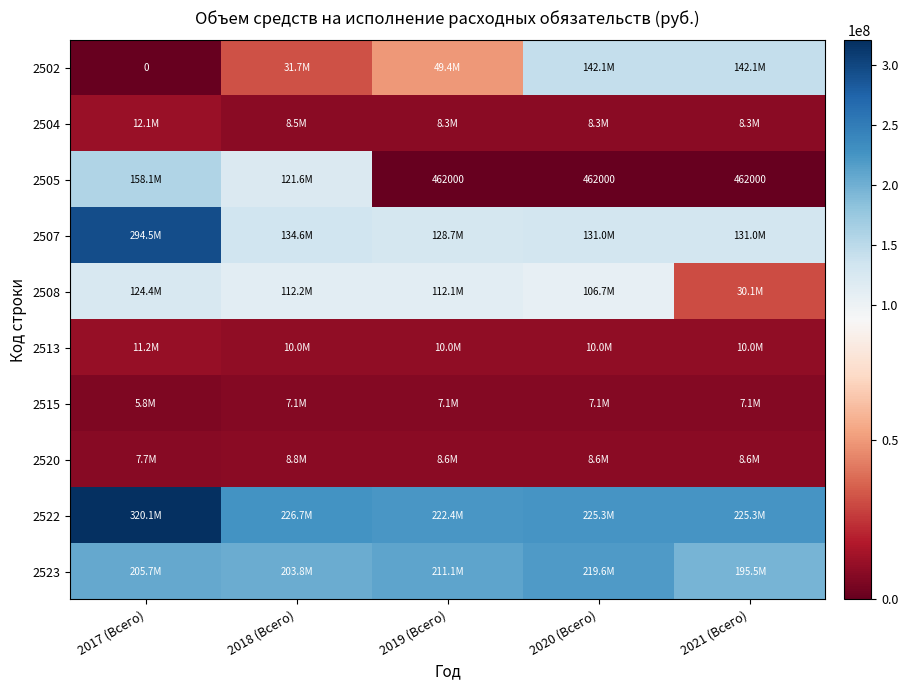

At which category is the sum across all series the highest?

2017 (Всего)